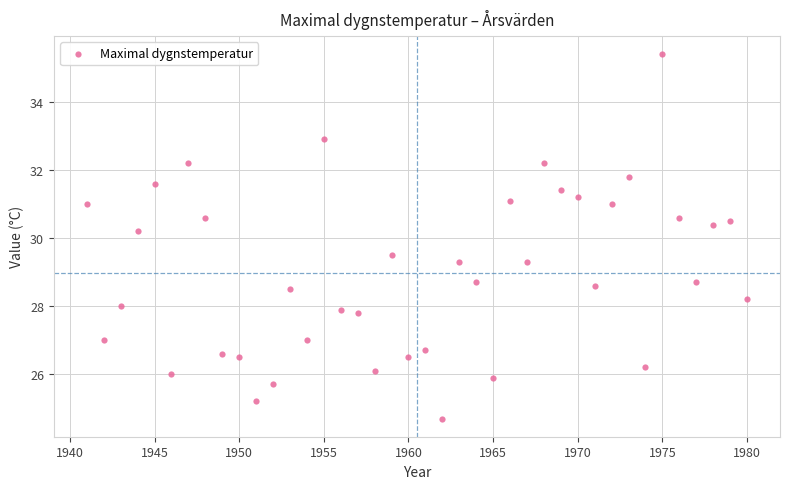

What Y value in the scatter plot is closest to 30?

30.2